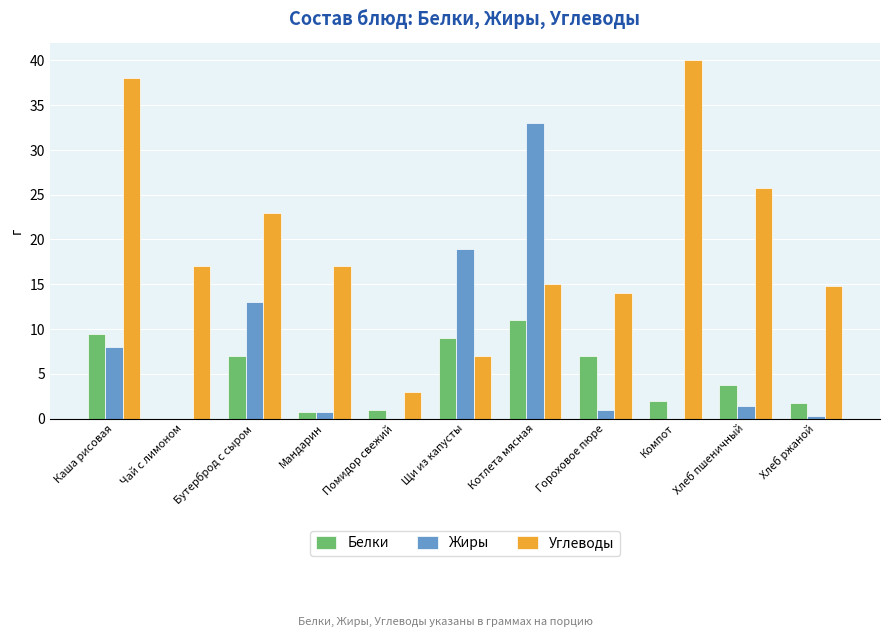

The Белки series shows 11.0 at Котлета мясная. True or false?

True